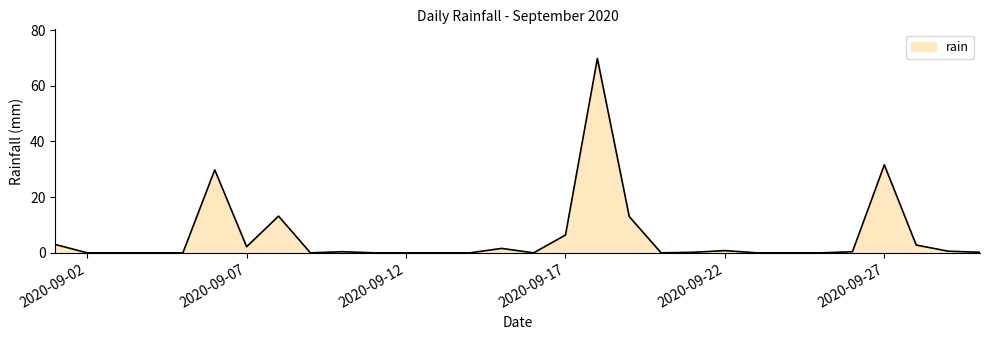

Does the chart display data point markers on the line(s)?

No